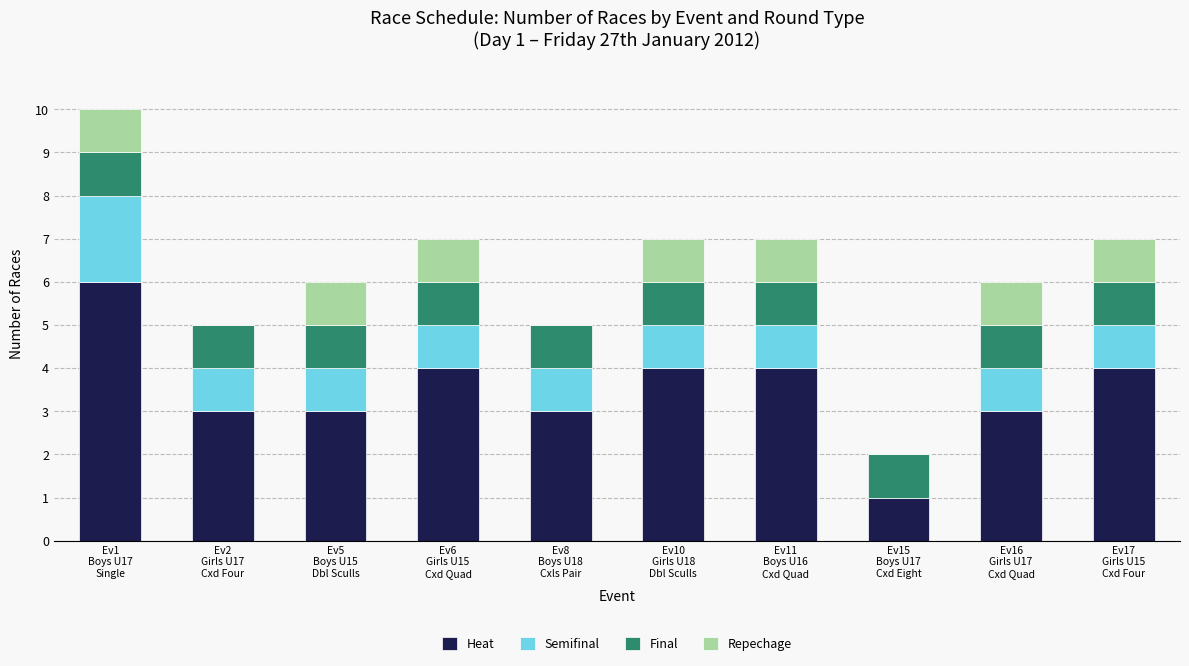

What is the highest value of the Heat series?

6